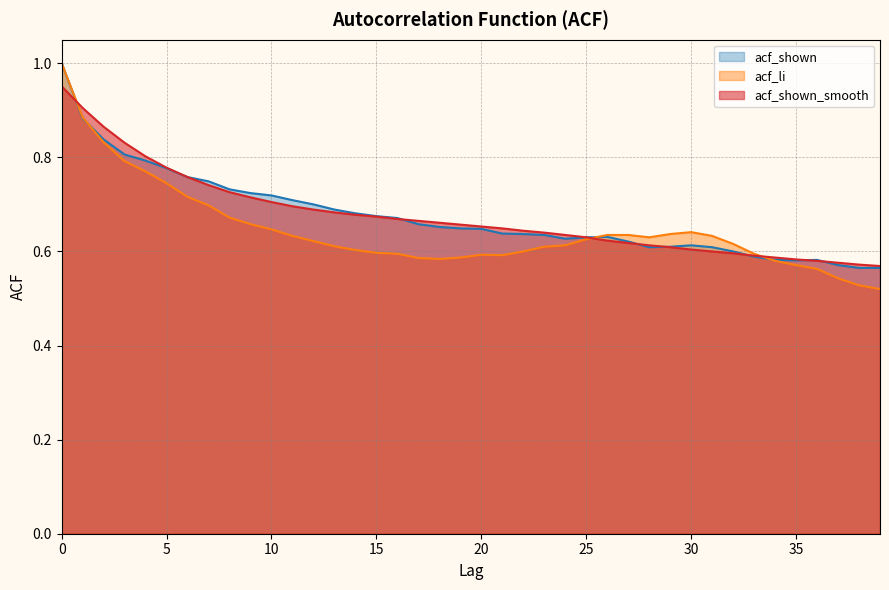

The value of acf_shown_smooth at 34 is 0.6. True or false?

True